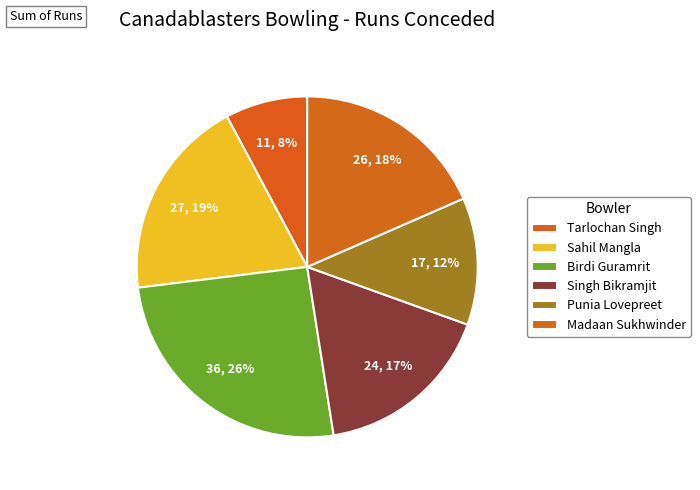

What is the largest slice in the pie chart?

Birdi Guramrit